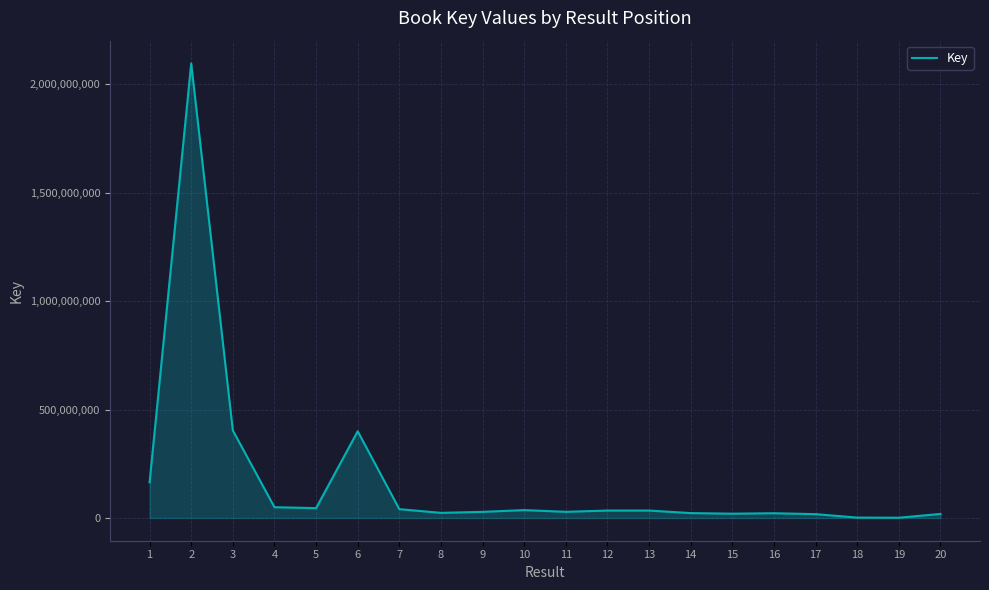

At which category does the data reach its first local peak?

2